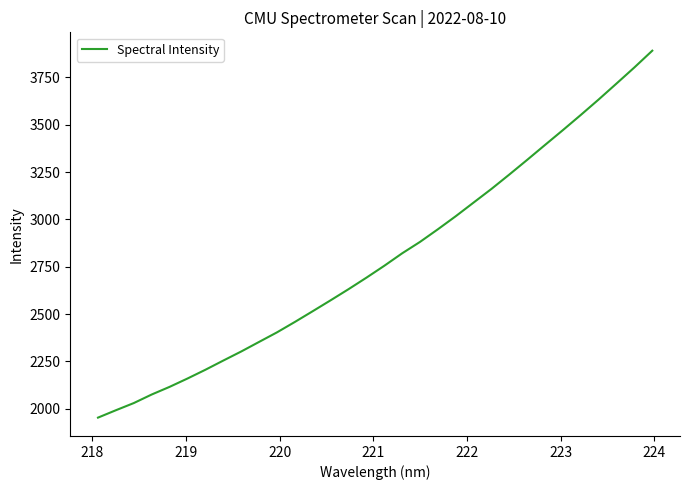

True or false: the data has more than 0 interior local peaks.

False